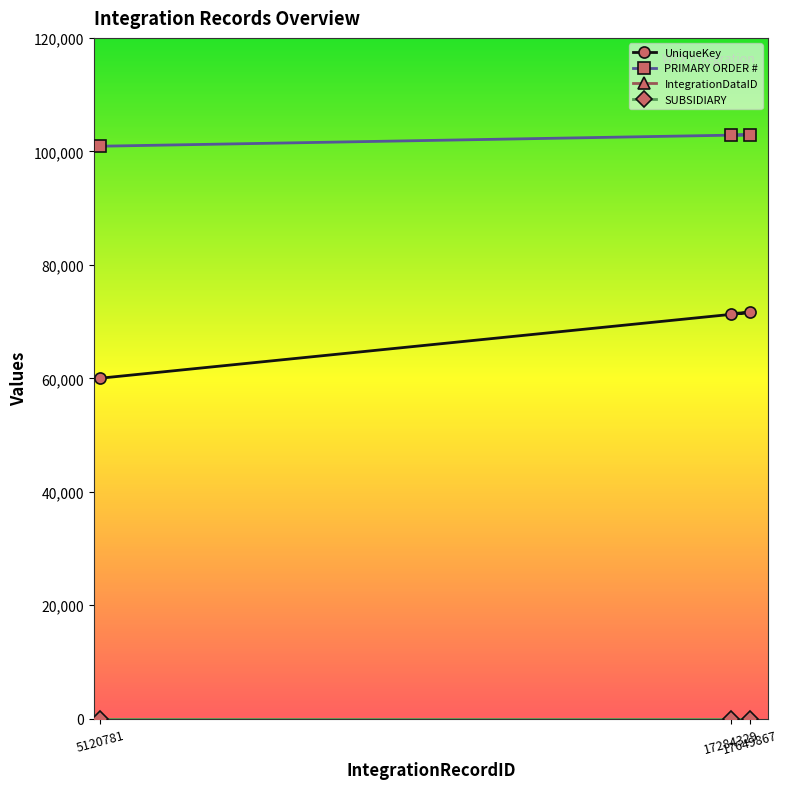

Is it true that PRIMARY ORDER # equals 100906.0 at 5120781?

True